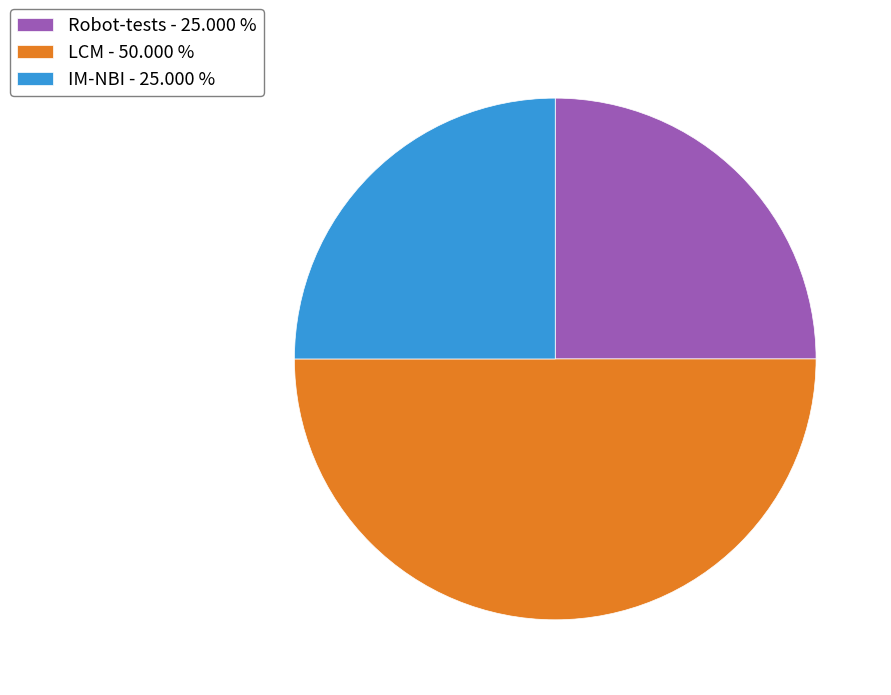

Is it true that Robot-tests is 25% of the pie?

True